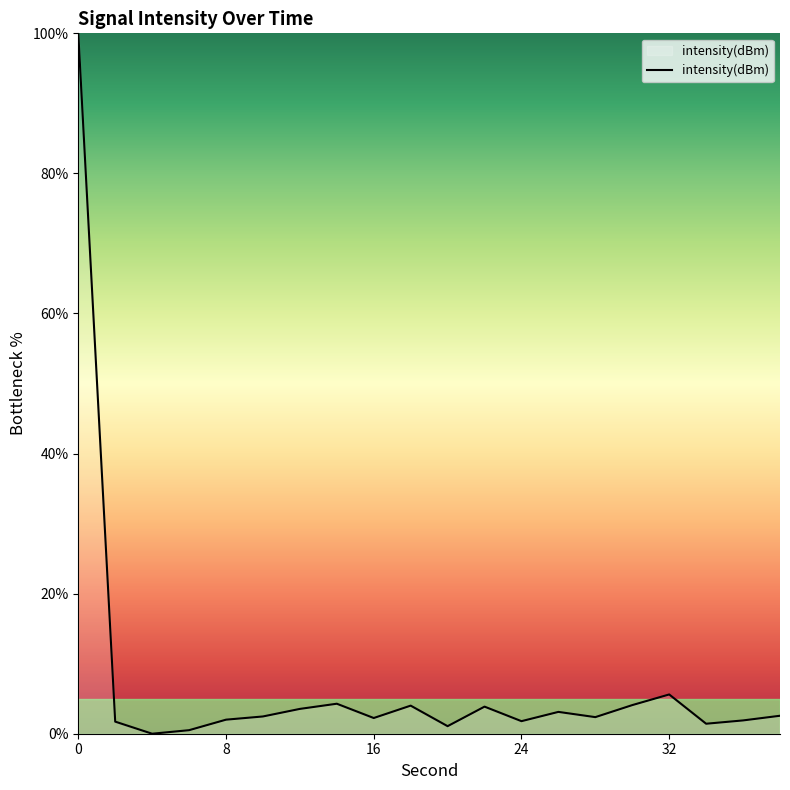

What is the average value?

7.4